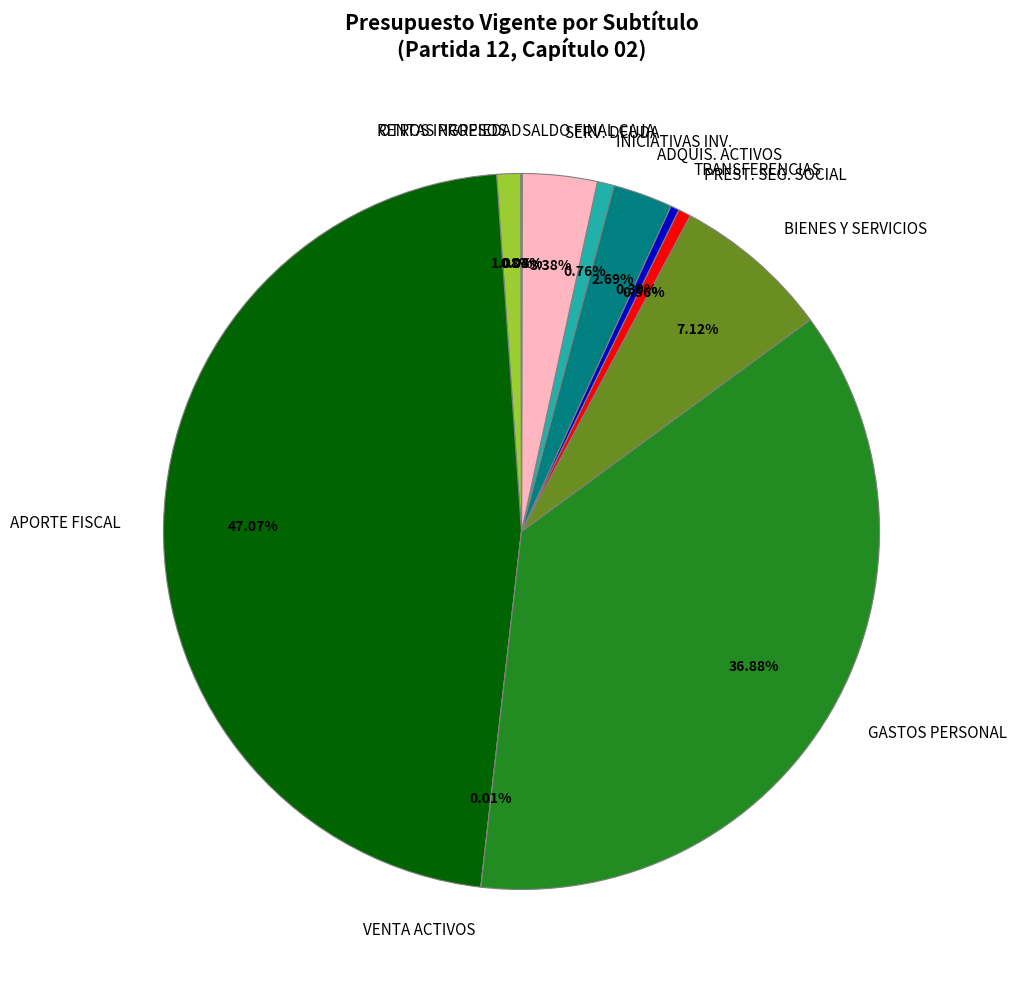

Does any single category account for the majority?

No